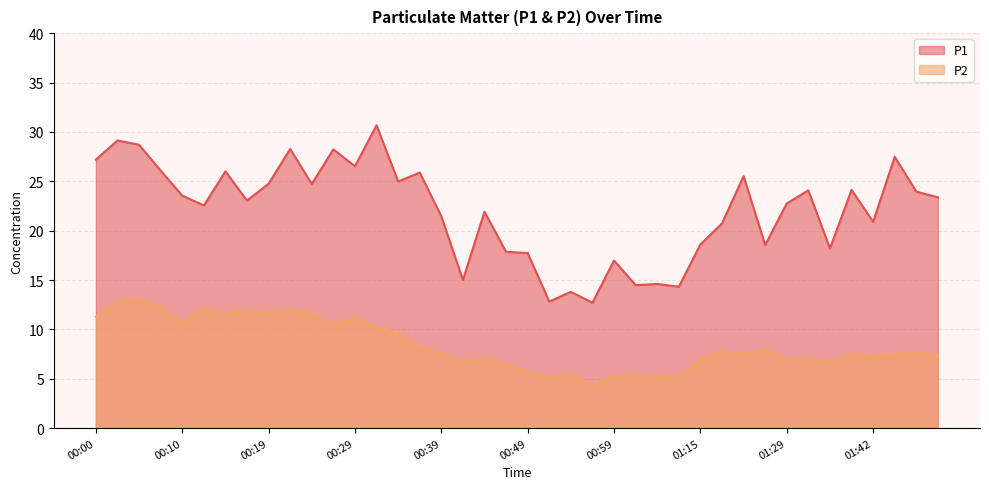

Between 01:34 and 00:32, which is larger?

00:32